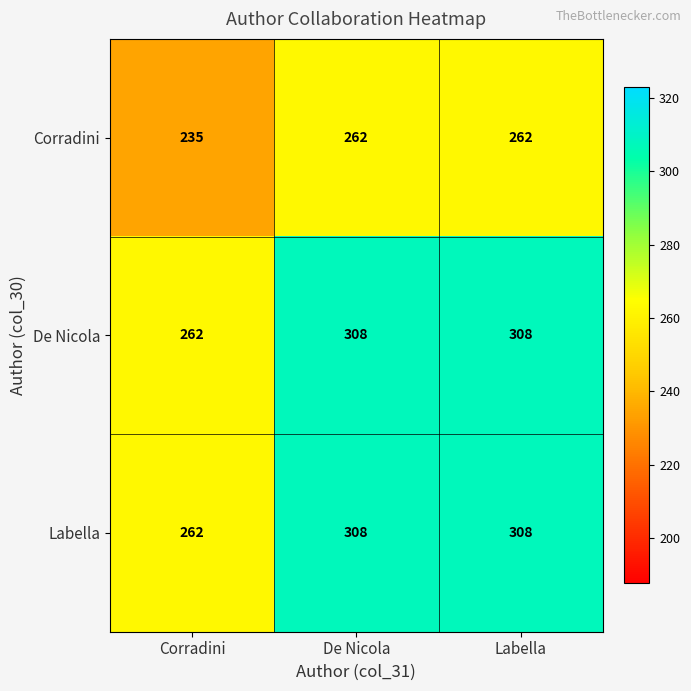

What is the total value across all series at Corradini?

759